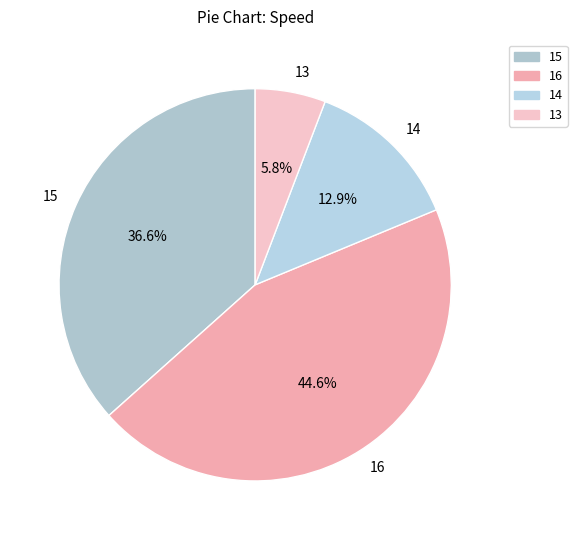

Count the number of slices in the pie.

4